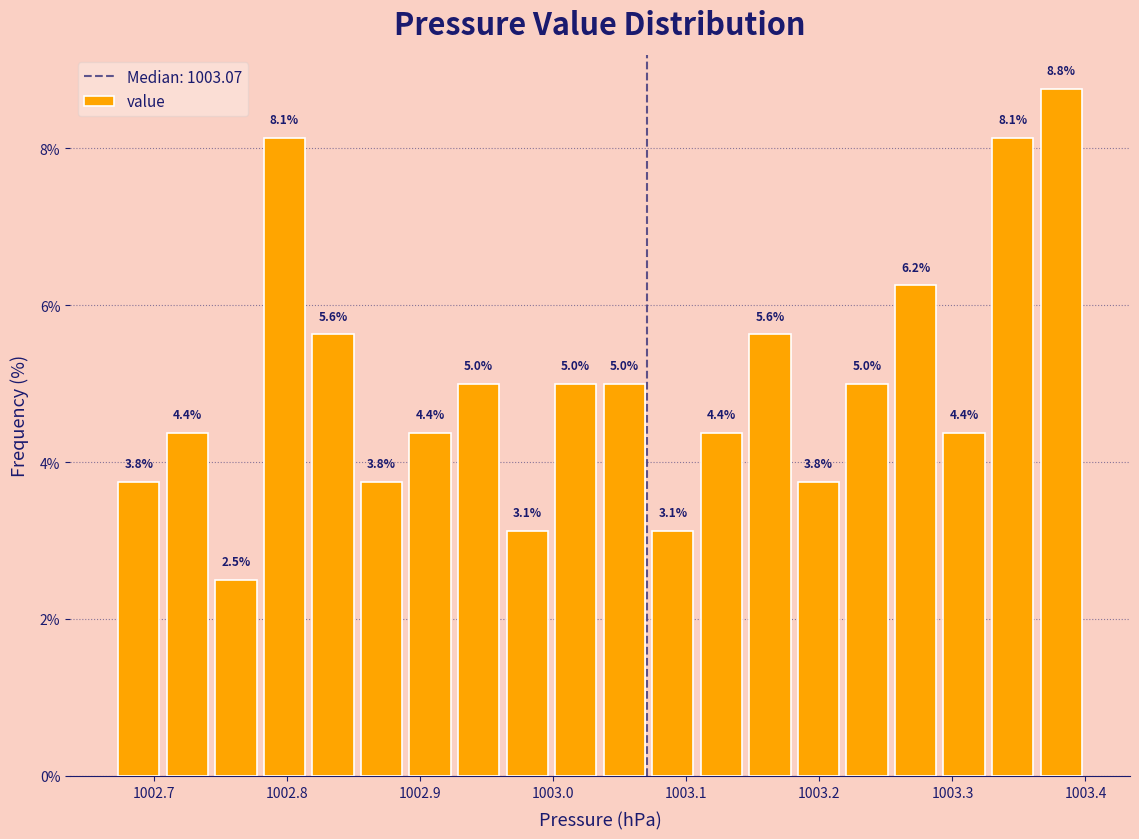

Read against the x-axis, roughly where is the centre of the tallest bar?

1003.38